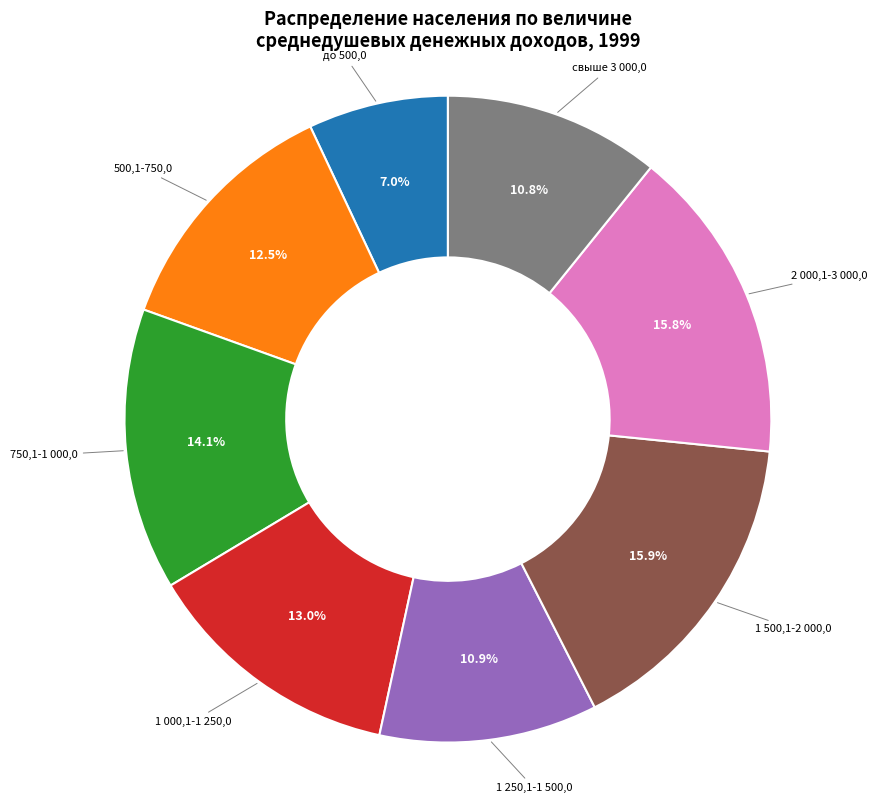

To the nearest percent, what is the average slice percentage?

12%